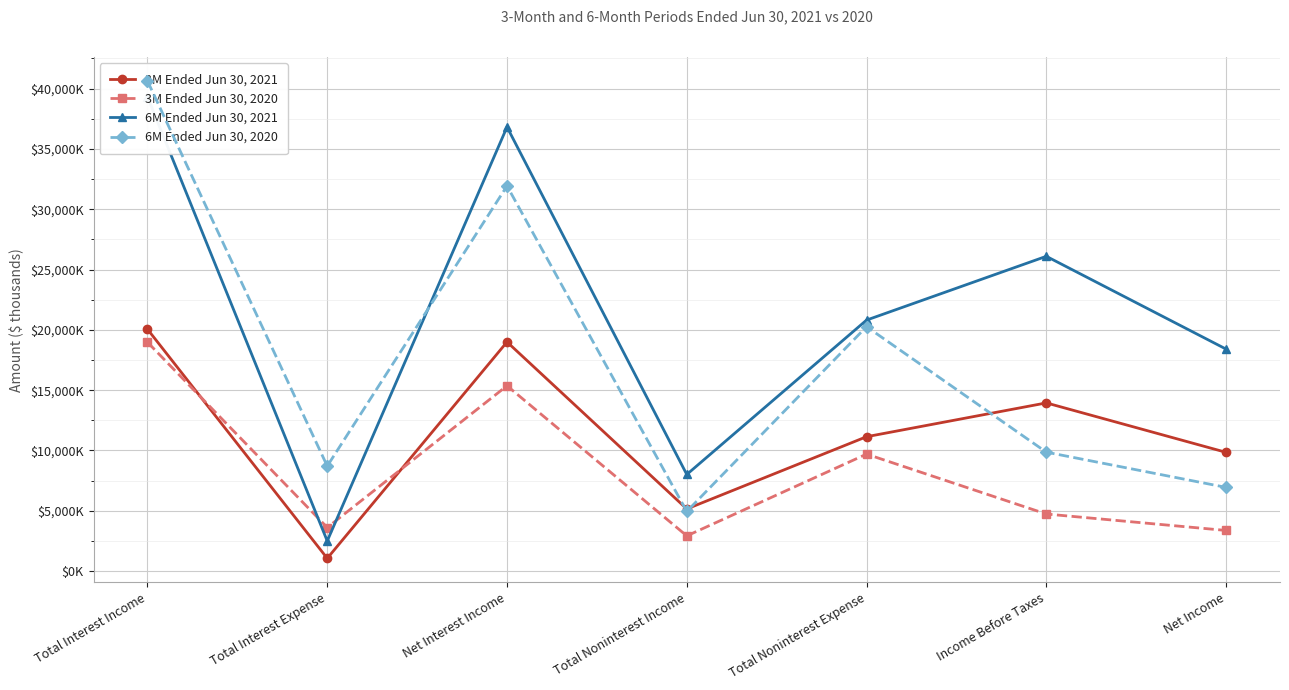

What value does the 6M Ended Jun 30, 2021 series have at Income Before Taxes, to the nearest 10?

26100